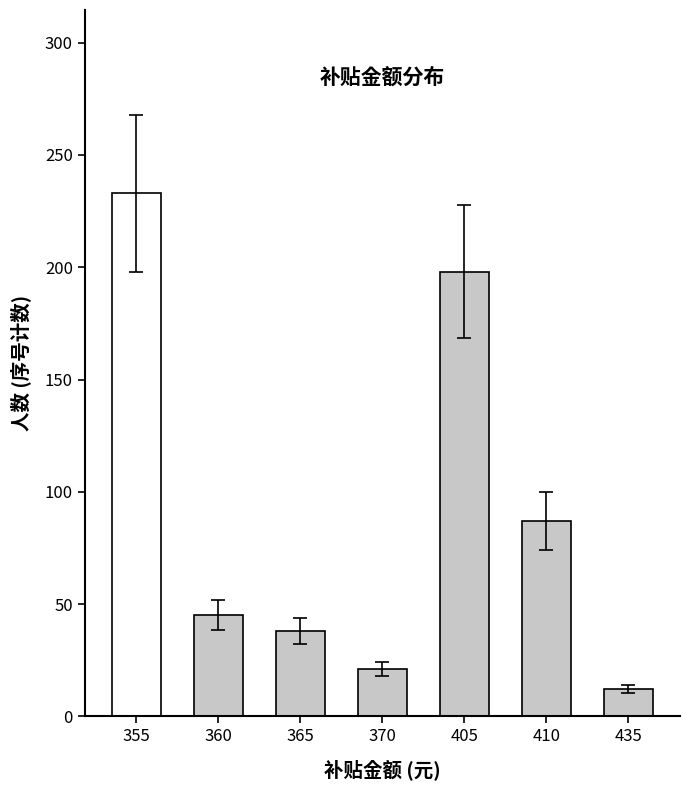

True or false: the data shows 80 at 360.

False